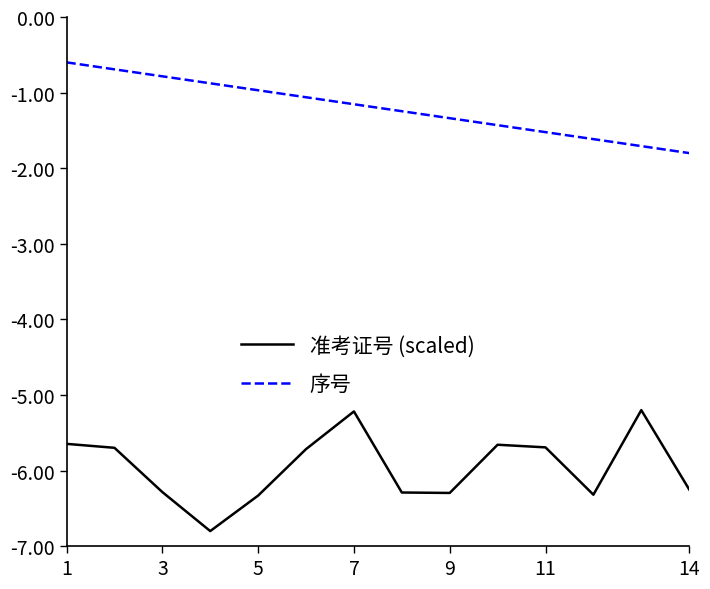

True or false: 准考证号 (scaled) has more than 1 points higher than both neighbors.

True